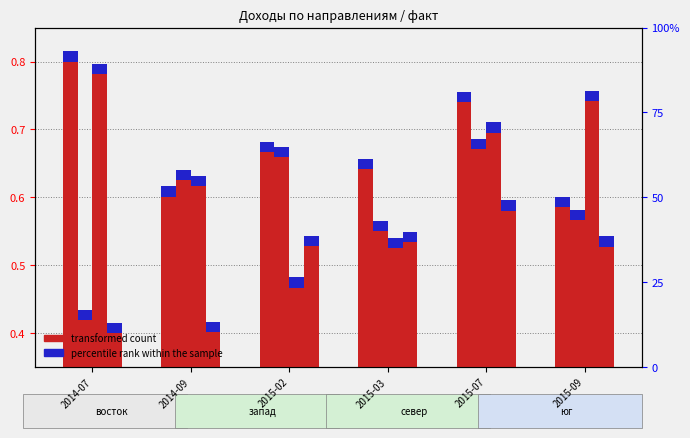

List the series in order of their overall mean, lowest first.

юг, запад, север, восток